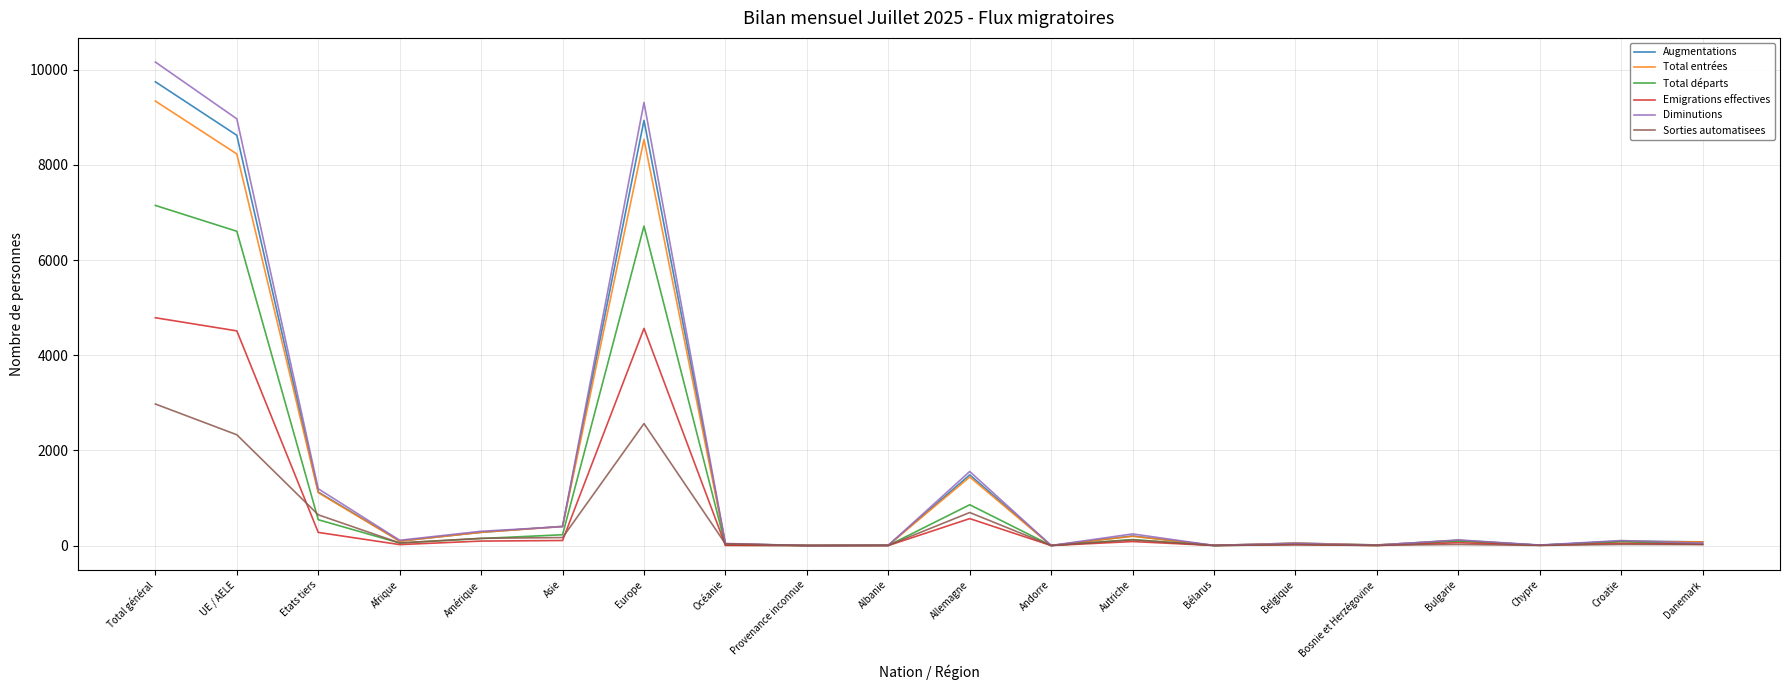

The Diminutions series shows 1556 at Allemagne. True or false?

True